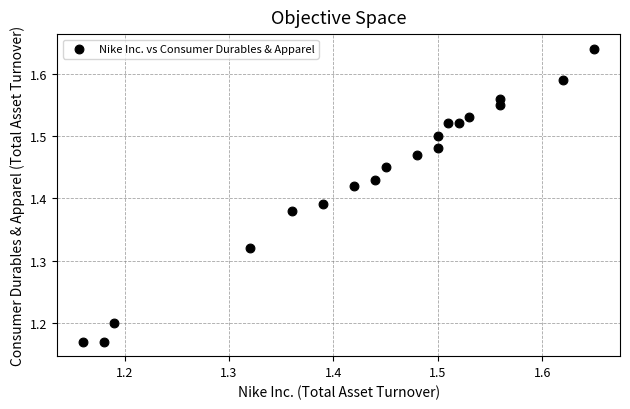

What is the range of X values (max minus min)?

0.5